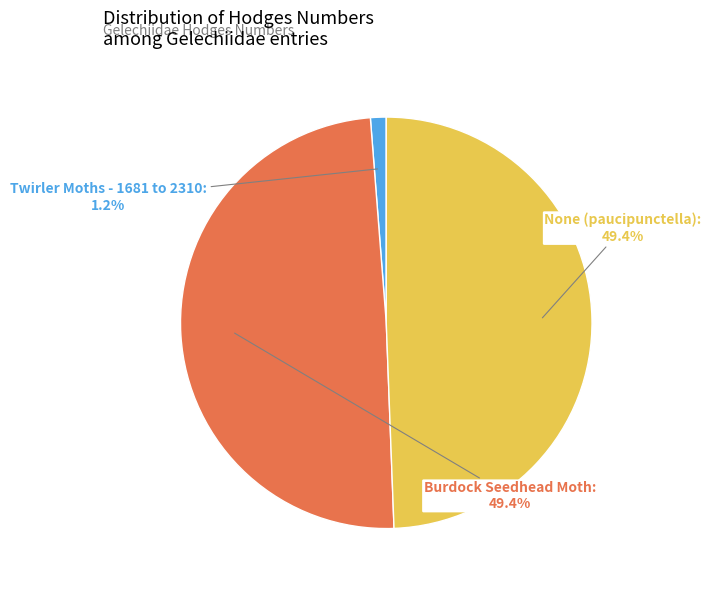

How many slices are in this pie chart?

3